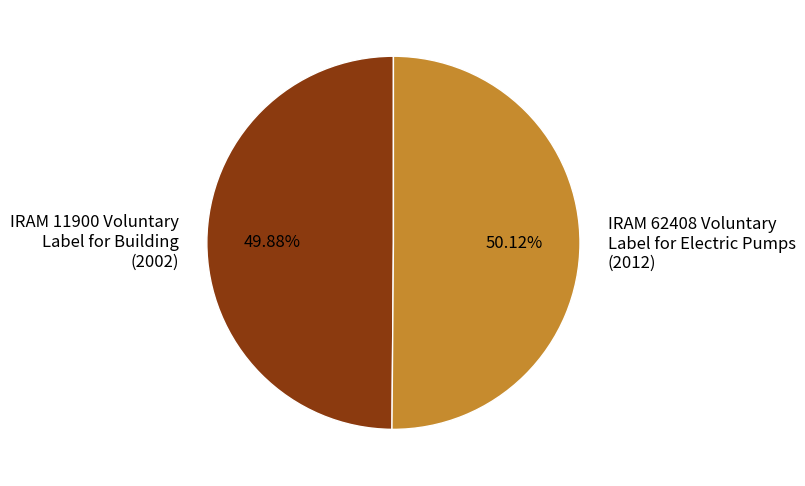

What is the ratio of the value at IRAM 62408 Voluntary Label for Electric Pumps (2012) to the value at IRAM 11900 Voluntary Label for Building (2002)?

1.0